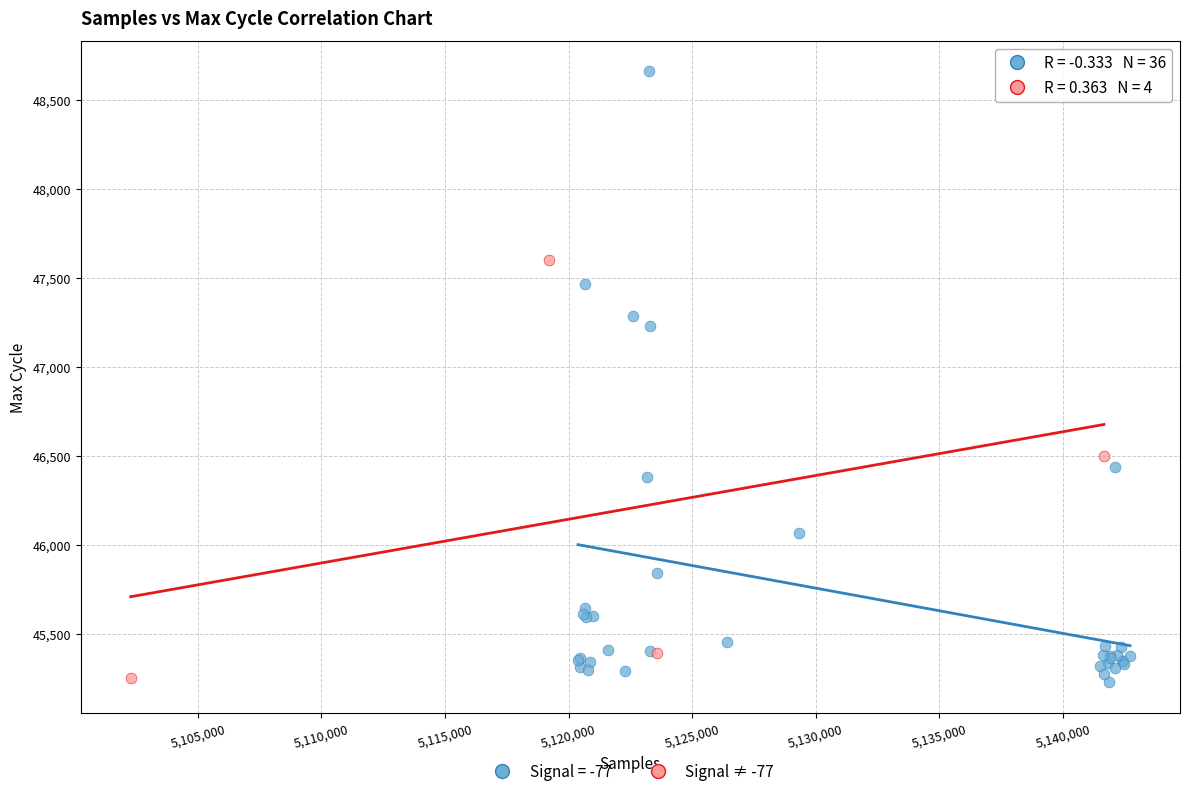

Which series has the largest Y range (max minus min)?

Signal = -77